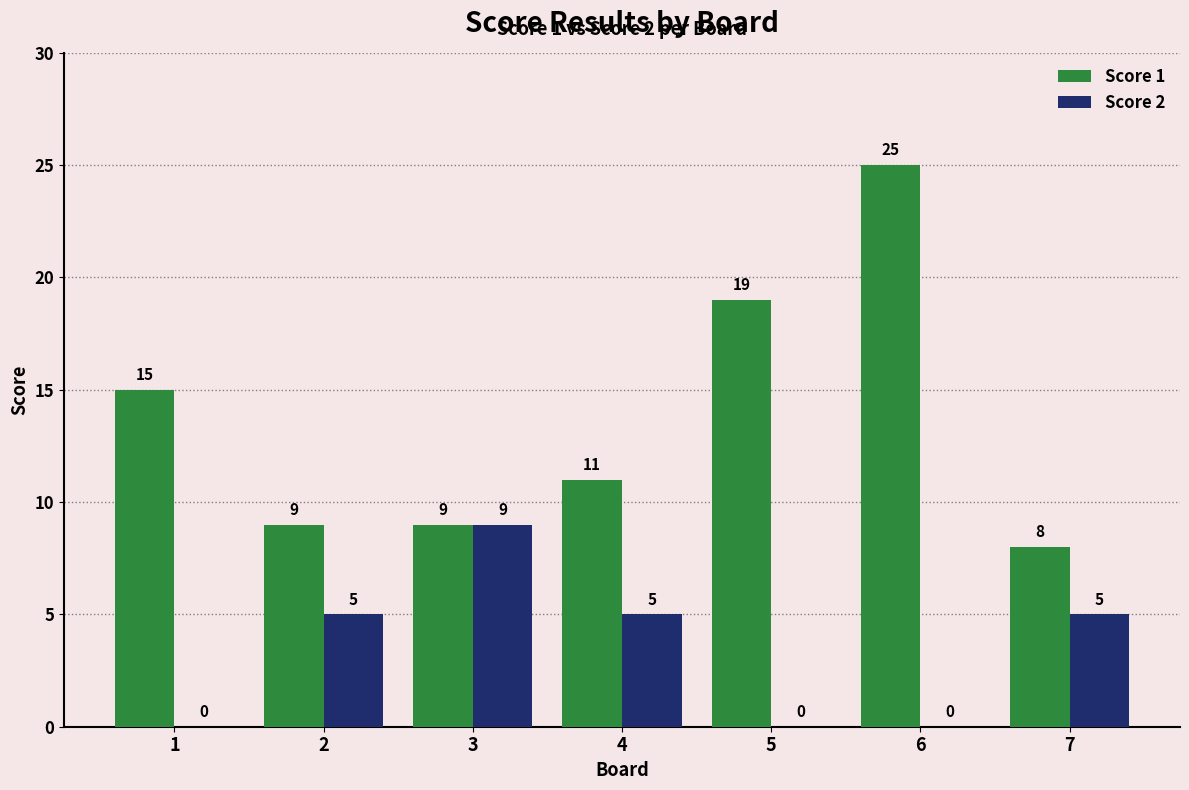

Read the Score 1 value at 4, to the nearest 5.

10